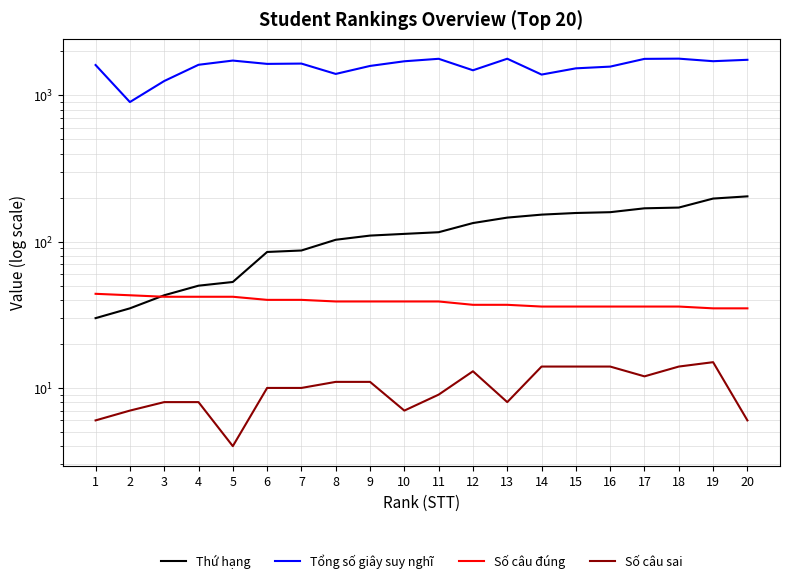

Which category has the lowest value in the Tổng số giây suy nghĩ series?

2